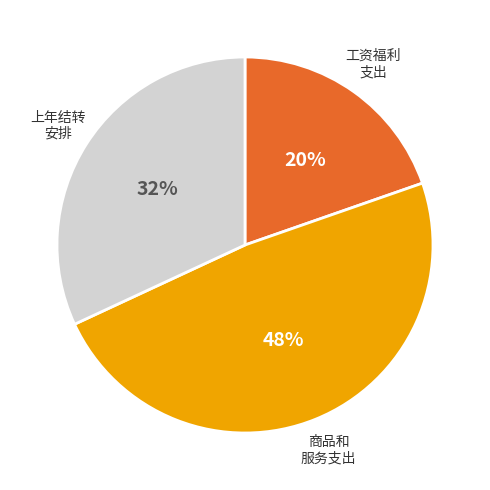

To the nearest percent, what is the average slice percentage?

33%